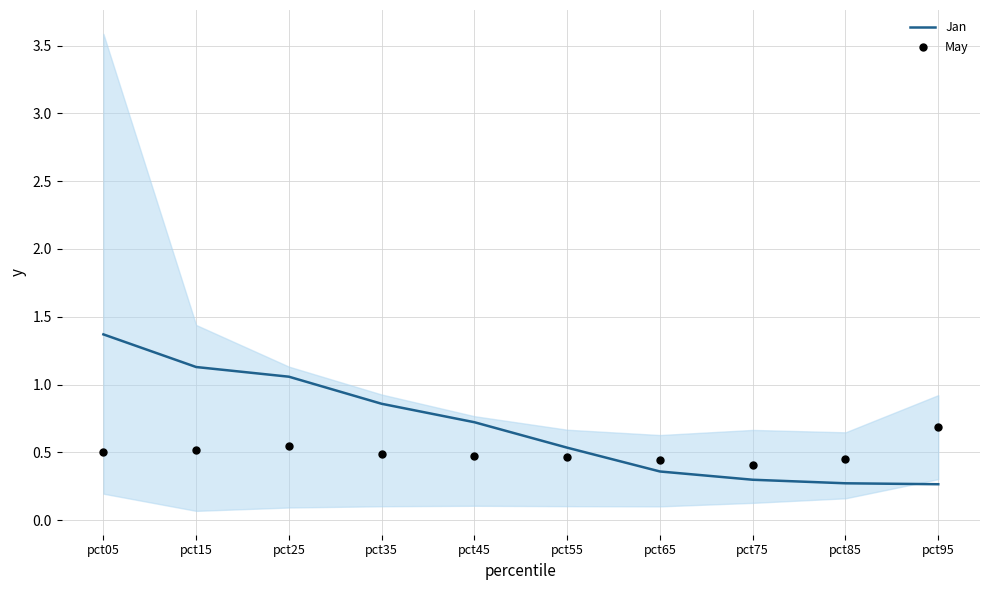

Which series has the largest total across all categories?

Jan